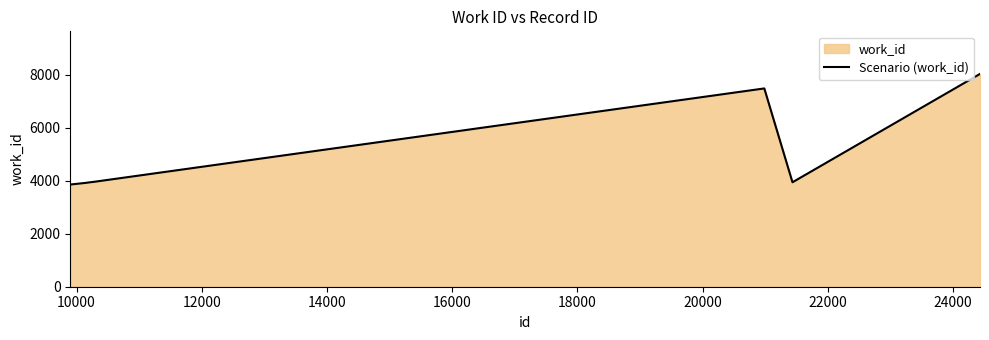

True or false: the data has more than 0 interior local peaks.

True